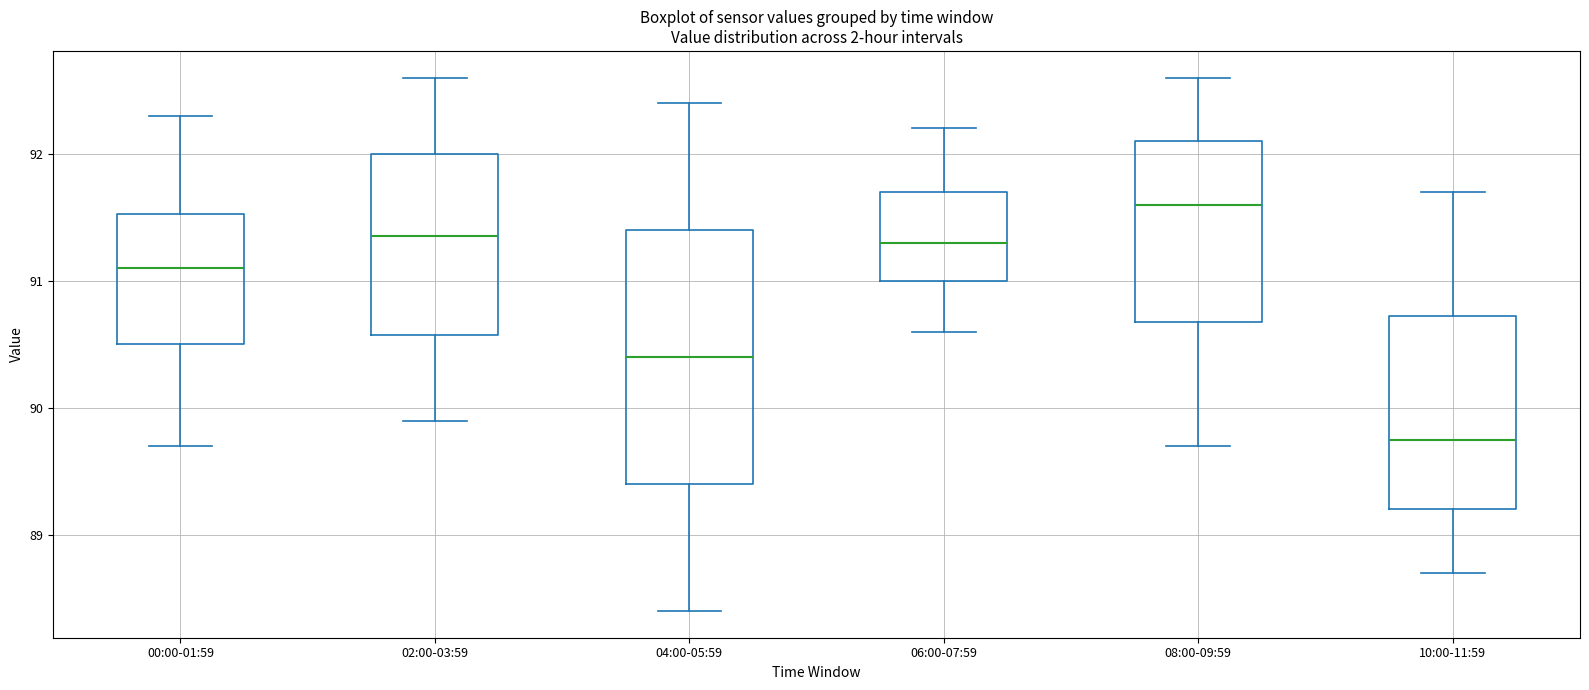

Where does the median line of the box for 08:00-09:59 sit on the y-axis? The values are not printed on the chart, so give them approximately, as read against the axis.

91.6